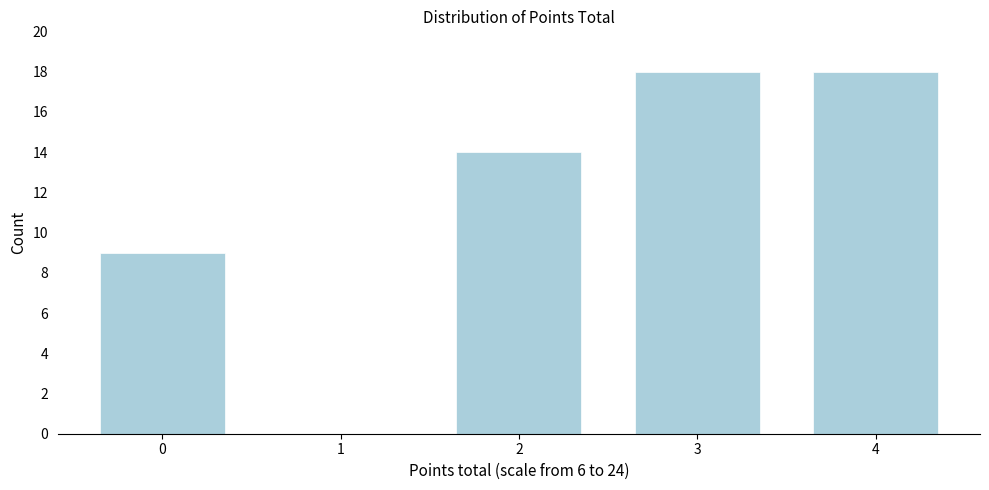

Reading right to left, transcribe all the data shown in this chart.

4=18	3=18	2=14	1=0	0=9